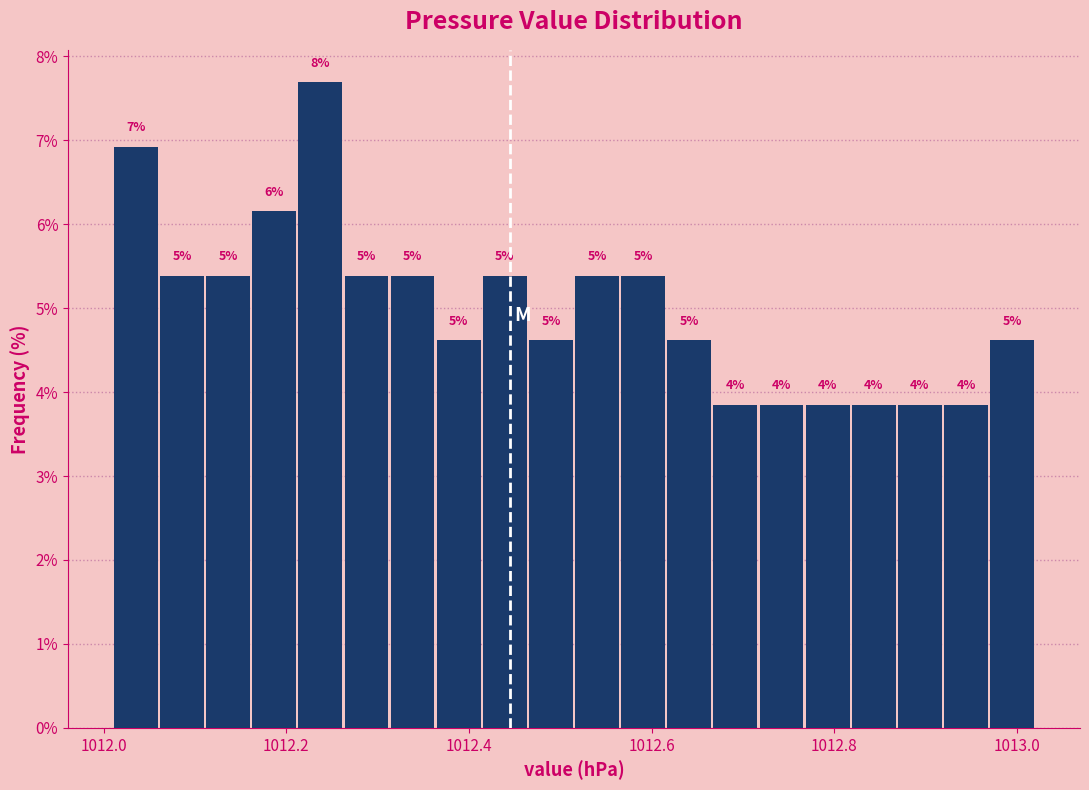

Read against the x-axis, roughly where is the centre of the tallest bar?

1012.24